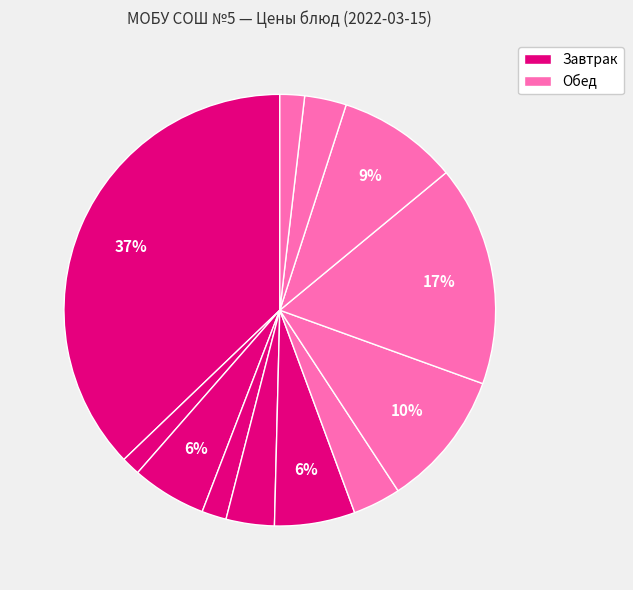

How many segments does this pie chart have?

12